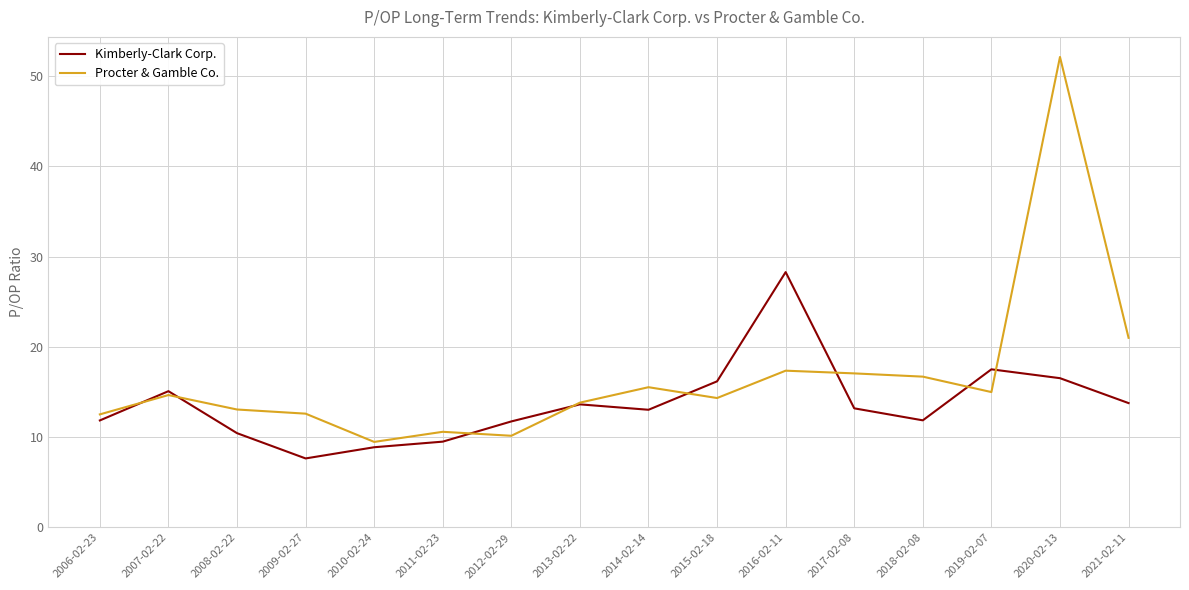

List the series in order of their peak value, lowest first.

Kimberly-Clark Corp., Procter & Gamble Co.